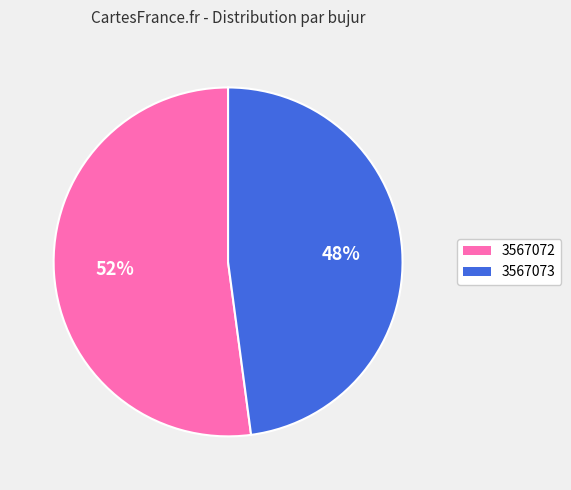

To the nearest percent, what percentage of the pie is 3567072?

52%